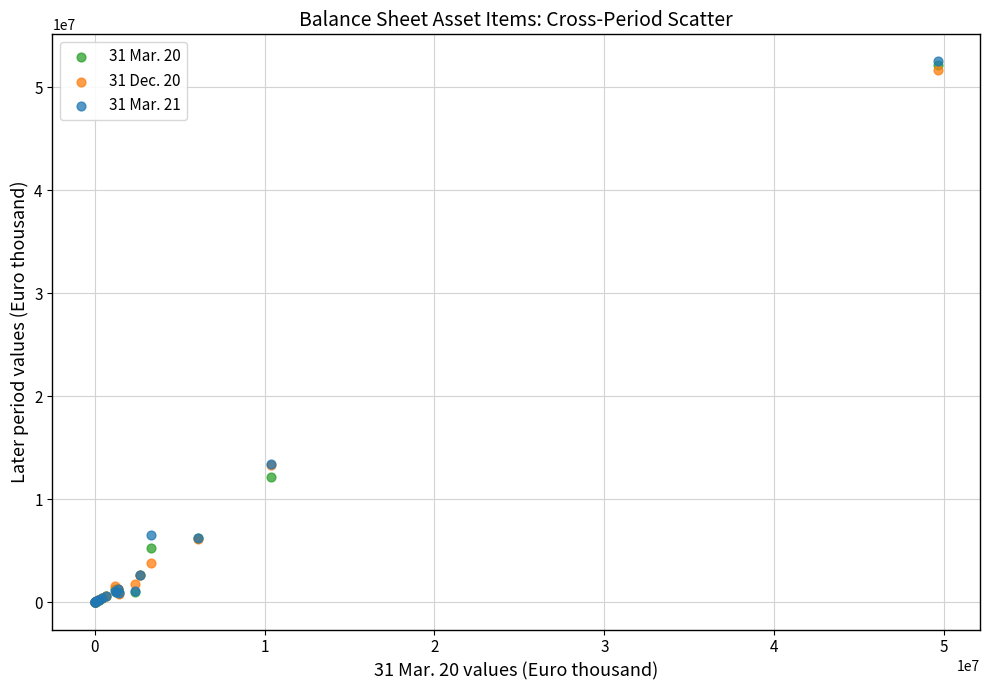

Which series has the largest Y range (max minus min)?

31 Mar. 21